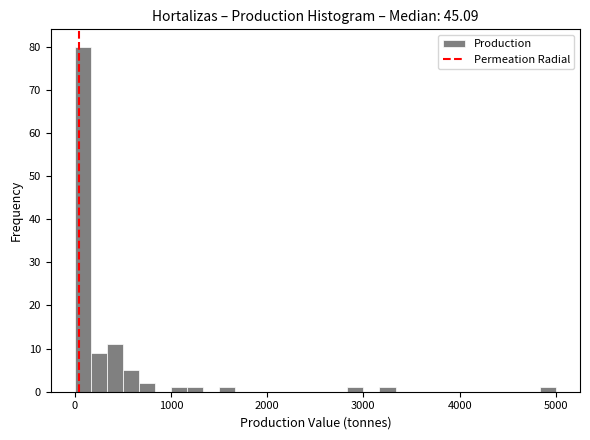

Around what value on the x-axis is the tallest bar? Give the approximate position of its centre, as read against the axis.

100